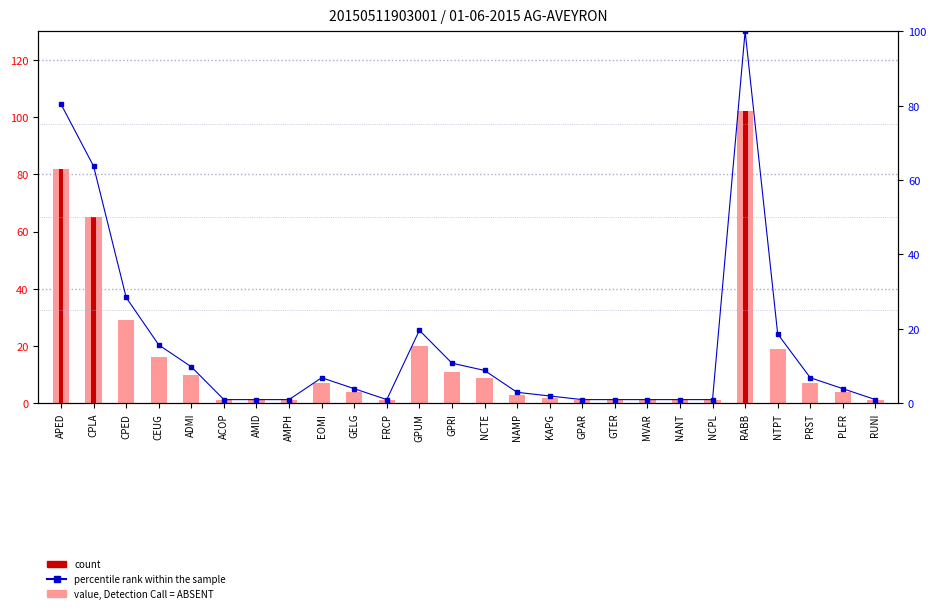

Where is count nearest to the value 51?

CPLA